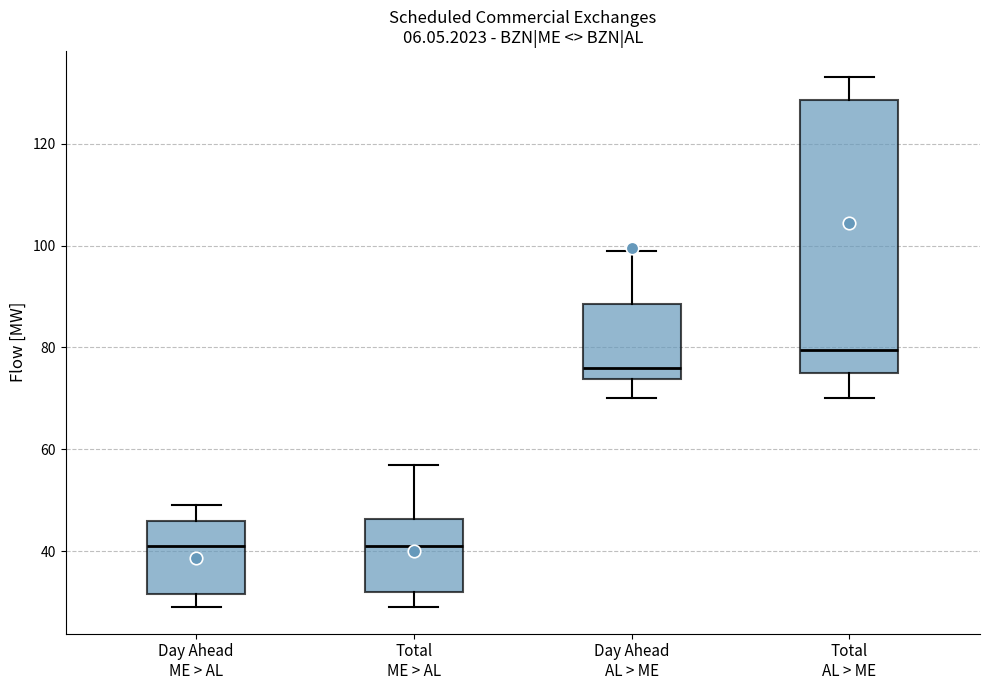

Where does the median line of the box for Total AL > ME sit on the y-axis? The values are not printed on the chart, so give them approximately, as read against the axis.

80